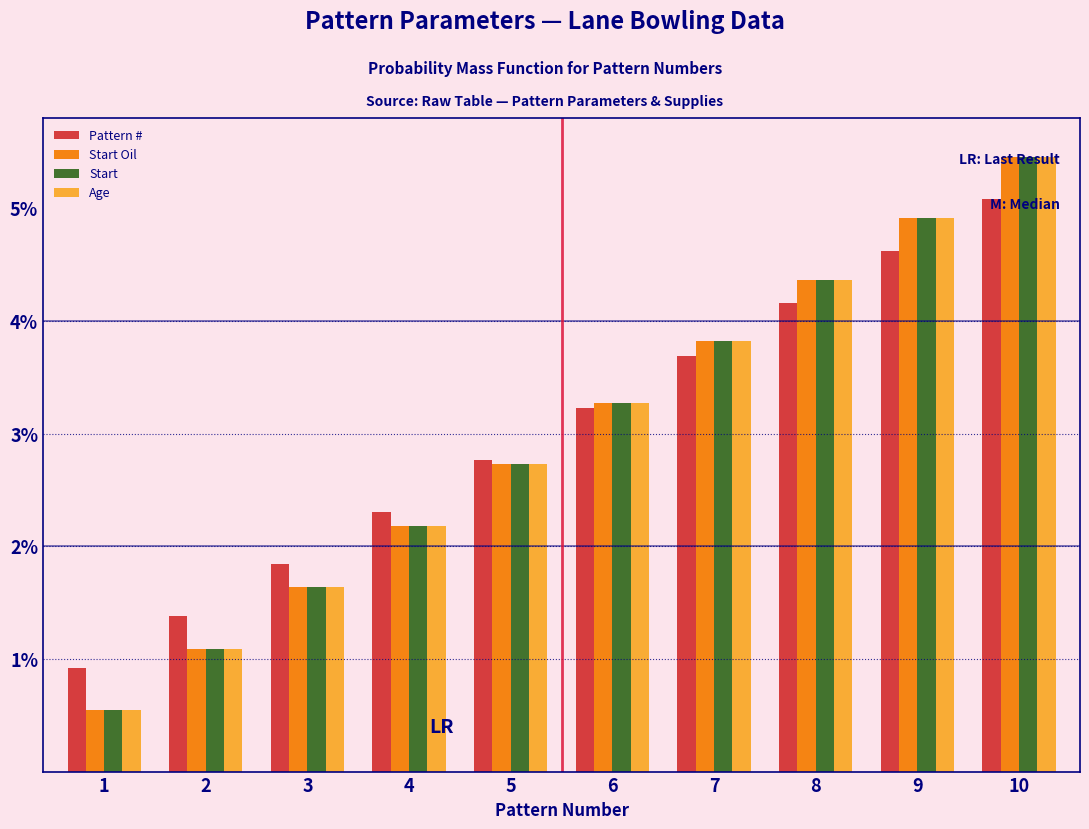

What is the spread (max minus min) of values at 10?

0.4